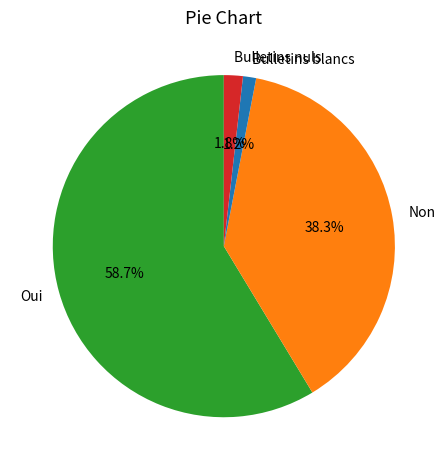

Rank the categories by value from highest to lowest.

Oui, Non, Bulletins nuls, Bulletins blancs